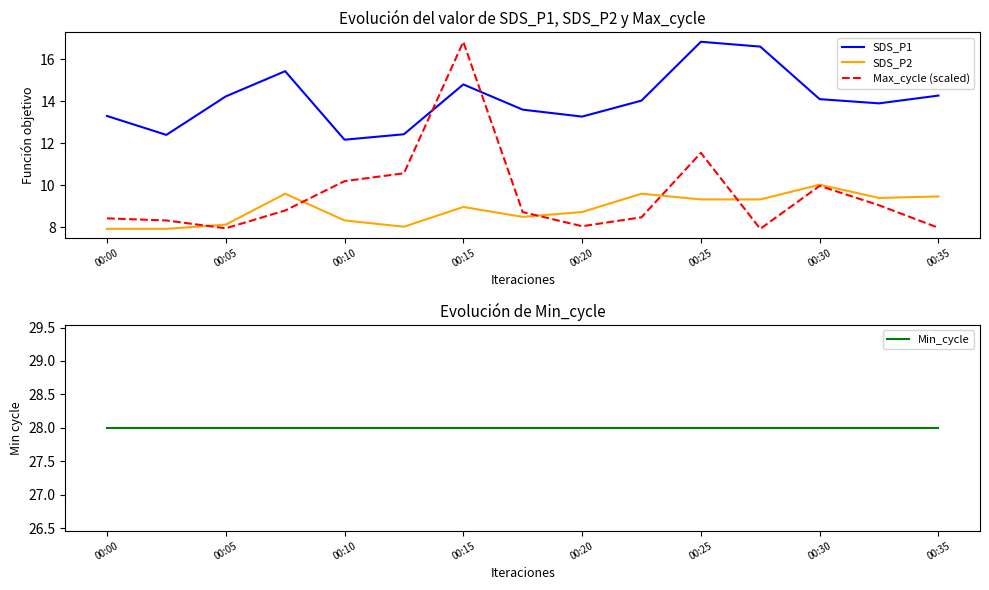

What is the minimum value for Min_cycle?

28.0